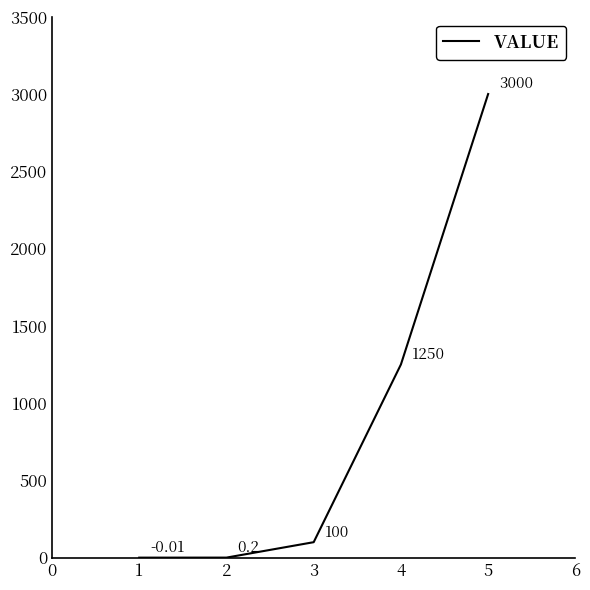

How many values are above zero?

4